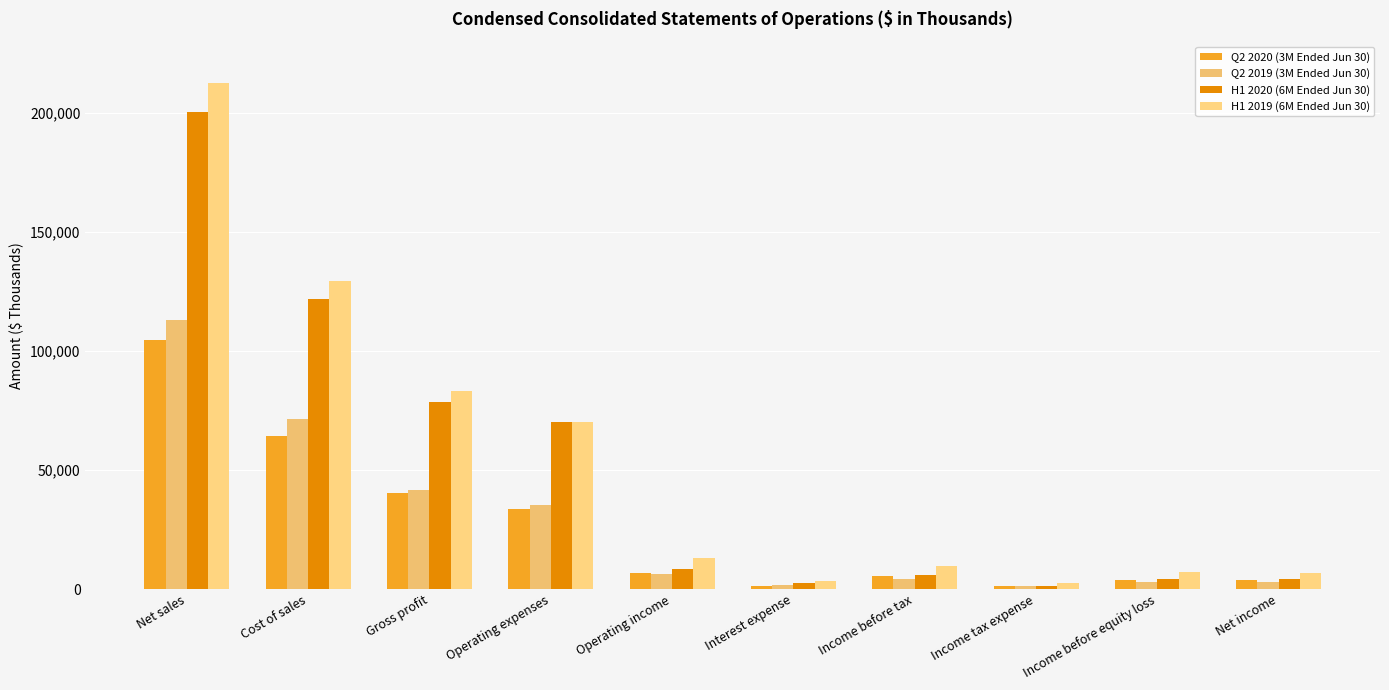

What position from the left is Gross profit?

3